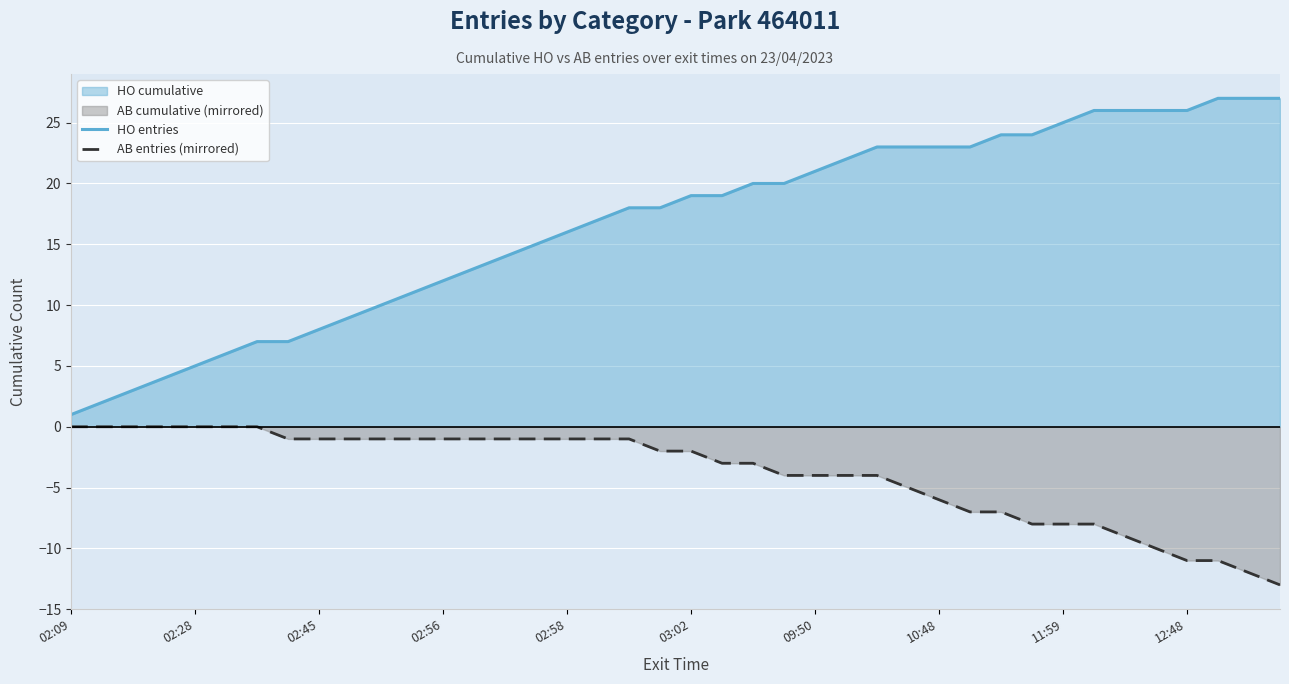

At which label does HO entries reach its minimum?

02:09